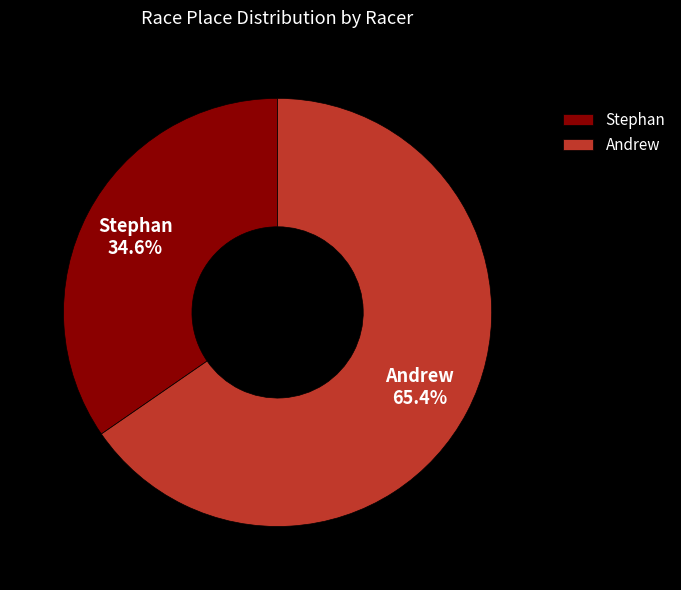

Is it true that Stephan is 35% of the pie?

True